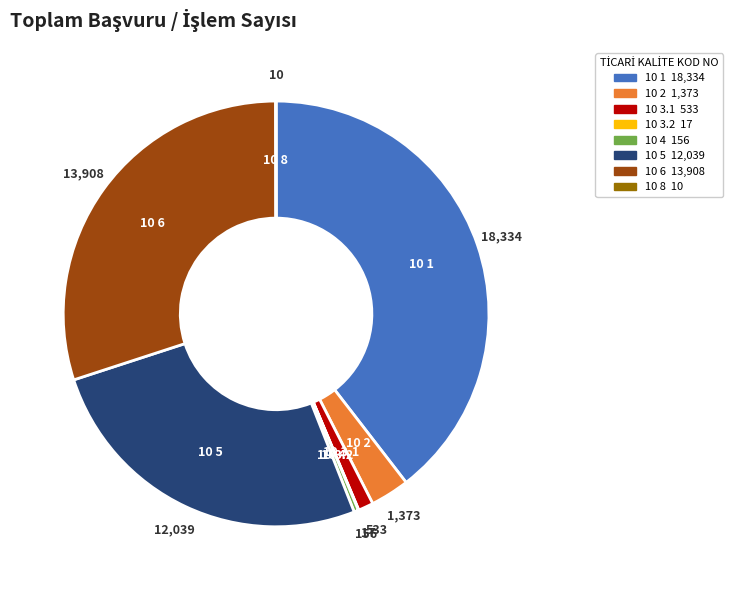

Is there any slice that represents more than half of the pie?

No